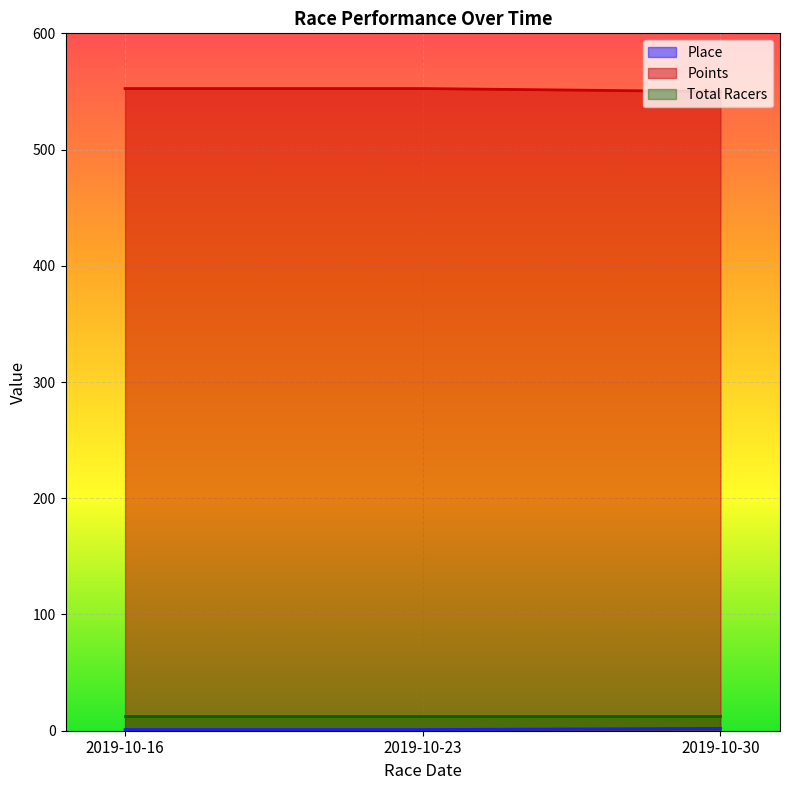

Which series changed the most between 2019-10-16 and 2019-10-23?

Place